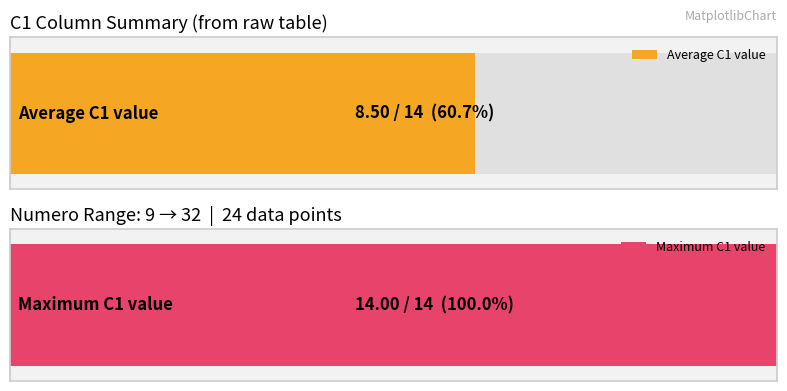

How many data points are above 9?

10